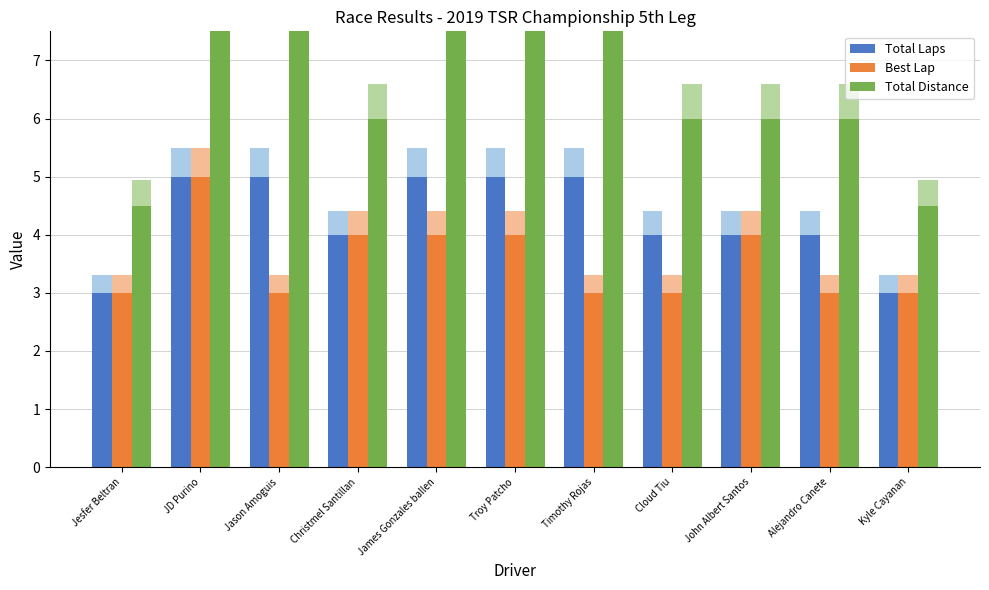

True or false: Total Distance has a value of 7.5 at Timothy Rojas.

True